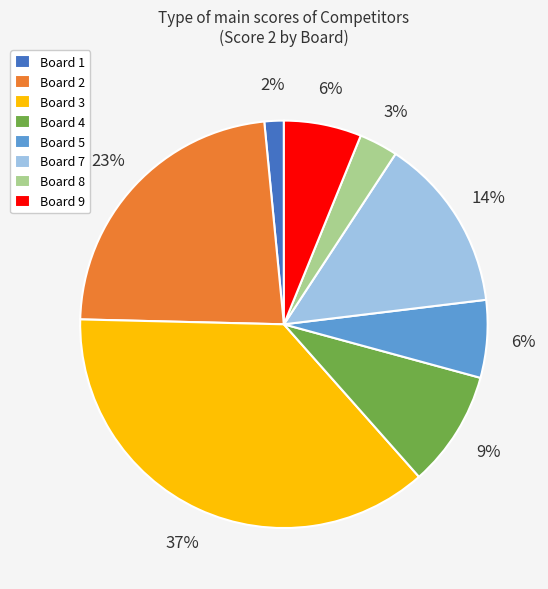

Does Board 7 account for over 50% of the chart?

No